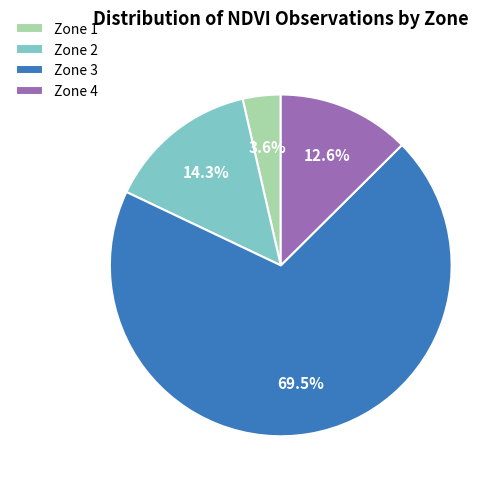

To the nearest percent, what percentage of the pie is Zone 2?

14%